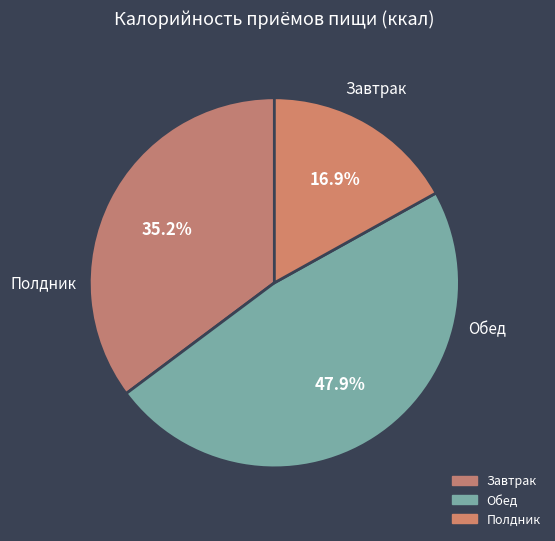

To the nearest percent, what is the difference between the Завтрак and Полдник slice percentages?

18%